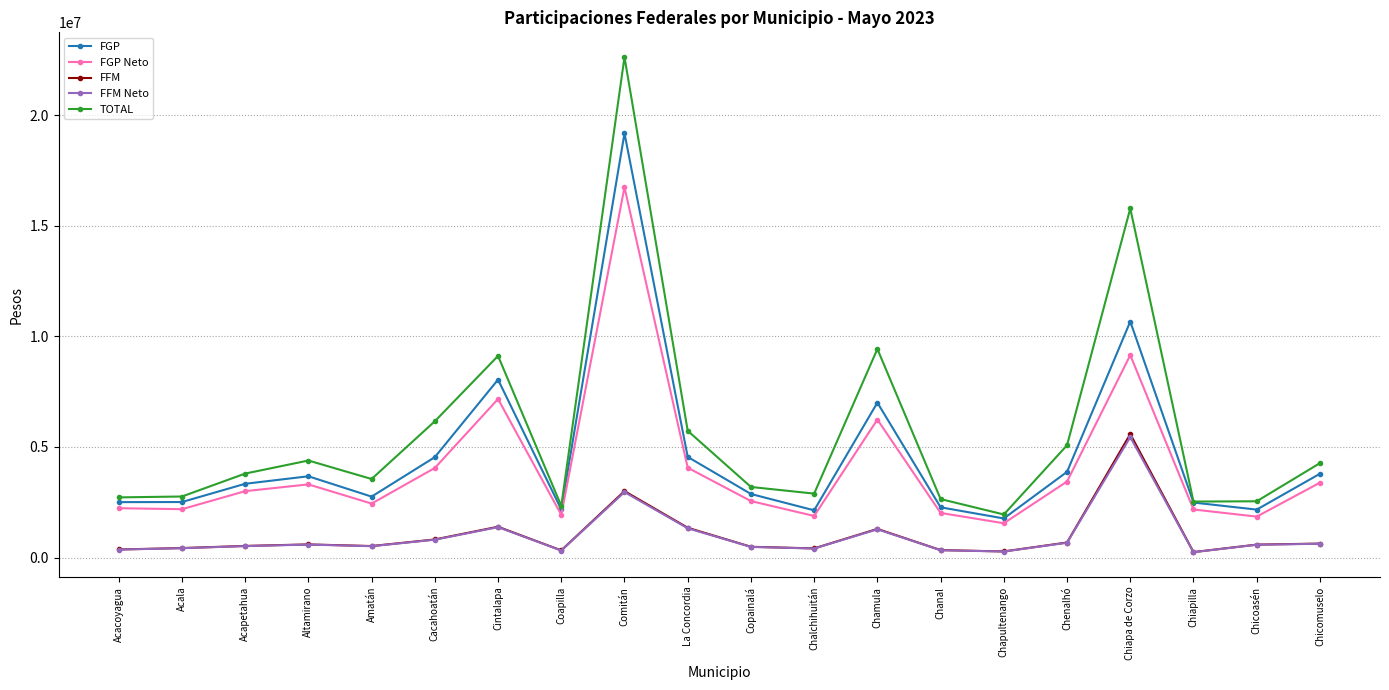

Where is the first local maximum for TOTAL?

Altamirano